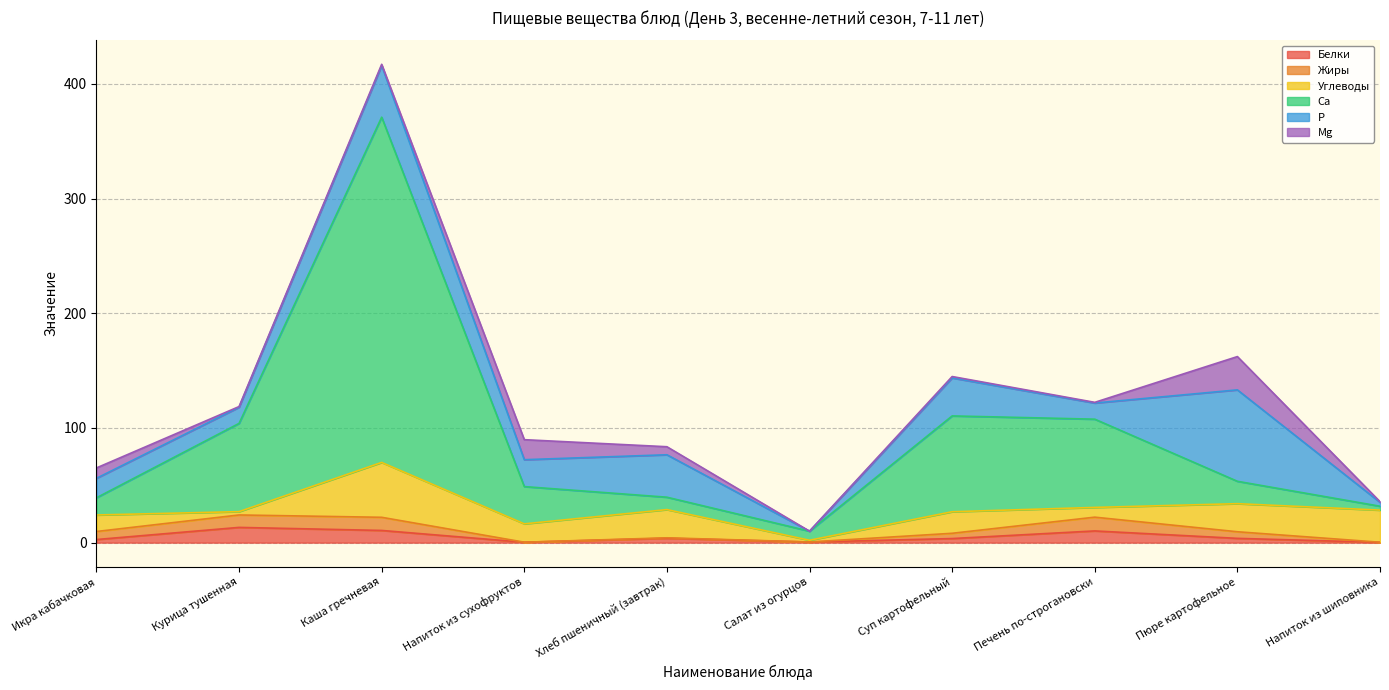

What is the label of the 4th point from the left?

Напиток из сухофруктов